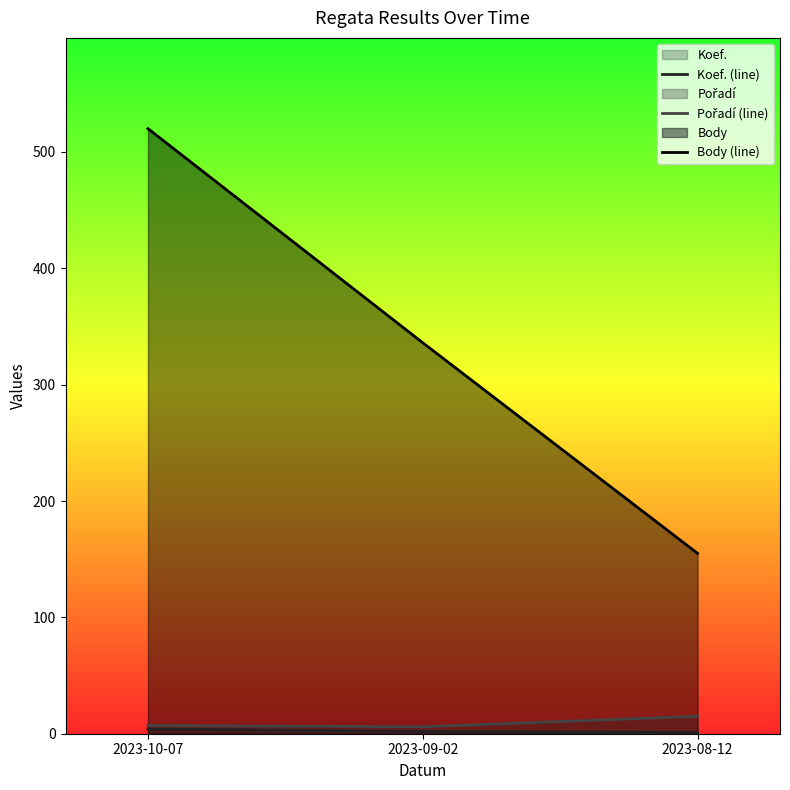

Which series has the widest spread of values?

Body (line)